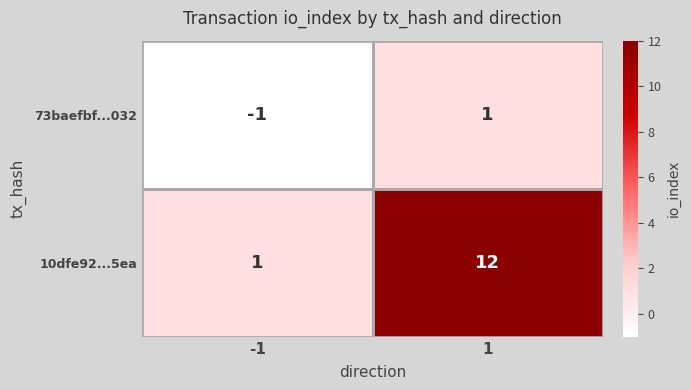

What is the sum of all 10dfe92...5ea values?

13